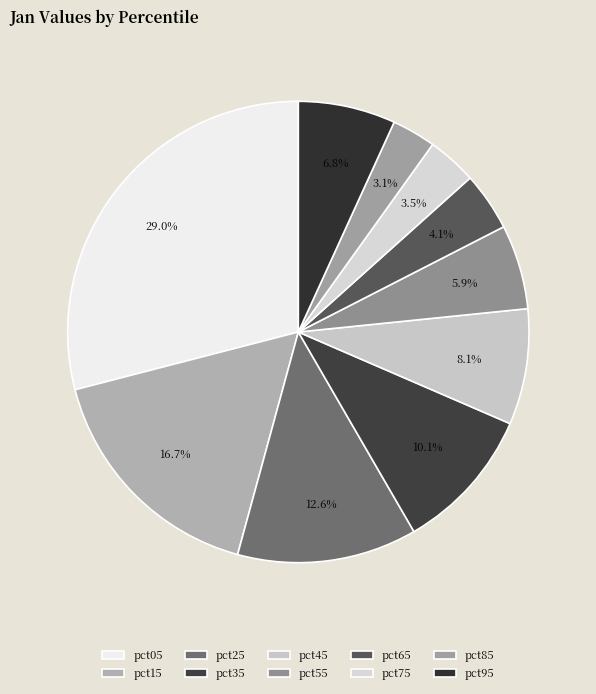

Does pct15 represent more than half of the total?

No